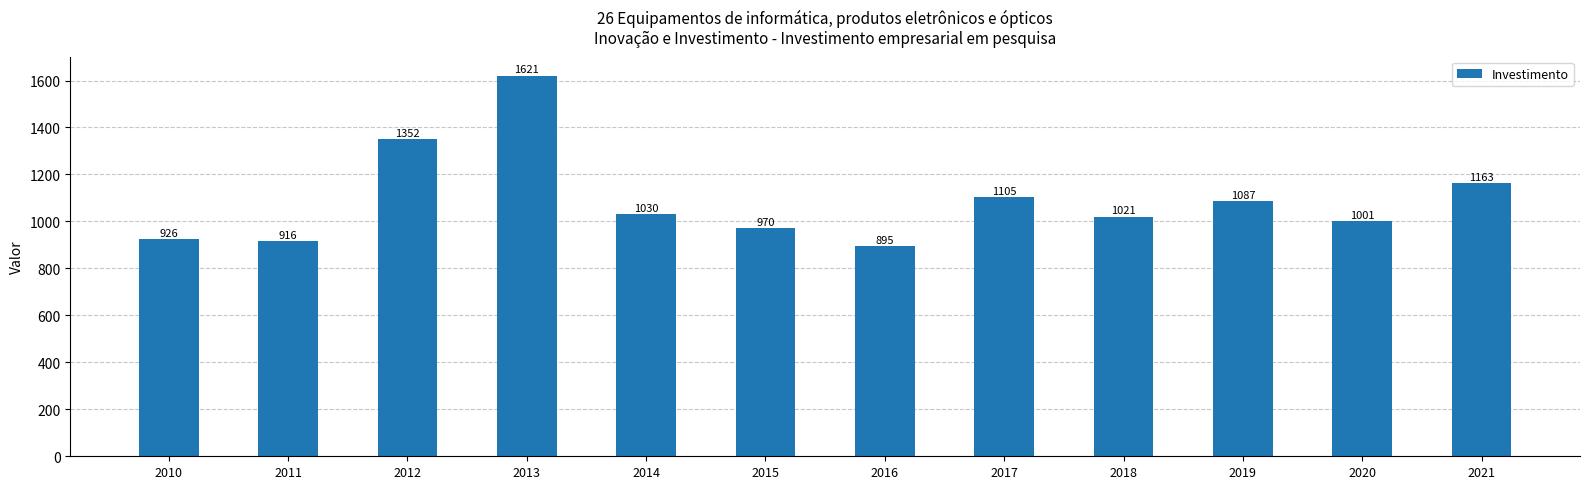

How many data points are above 1029?

6